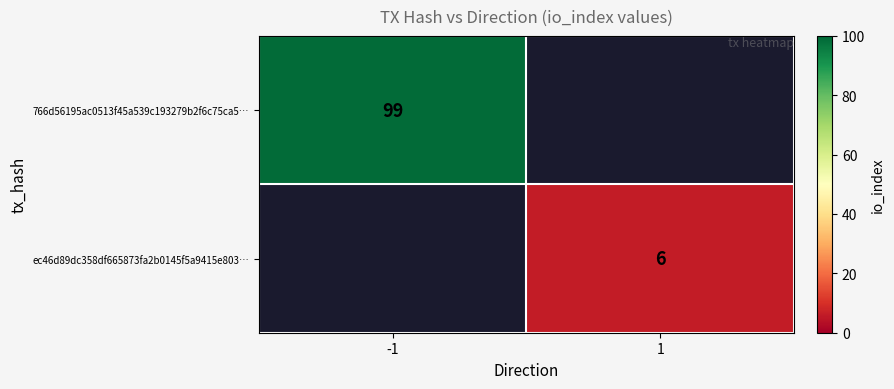

Which has a higher value, 1 or -1?

-1